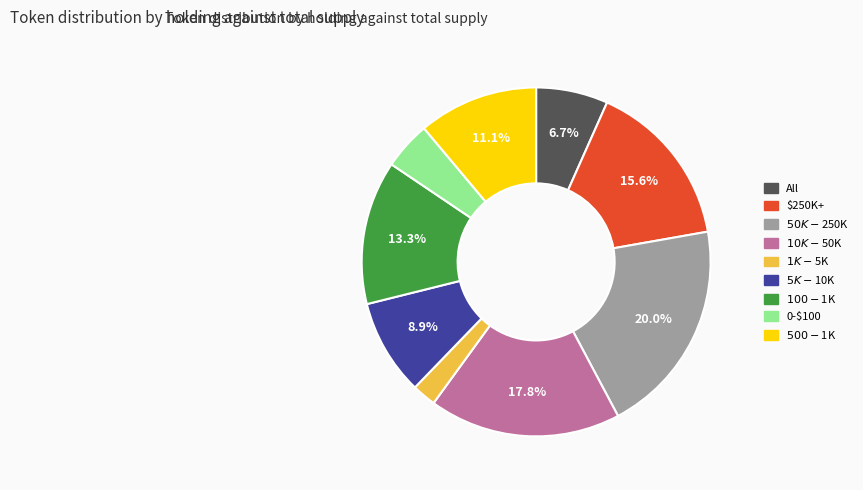

Does any single category account for the majority?

No